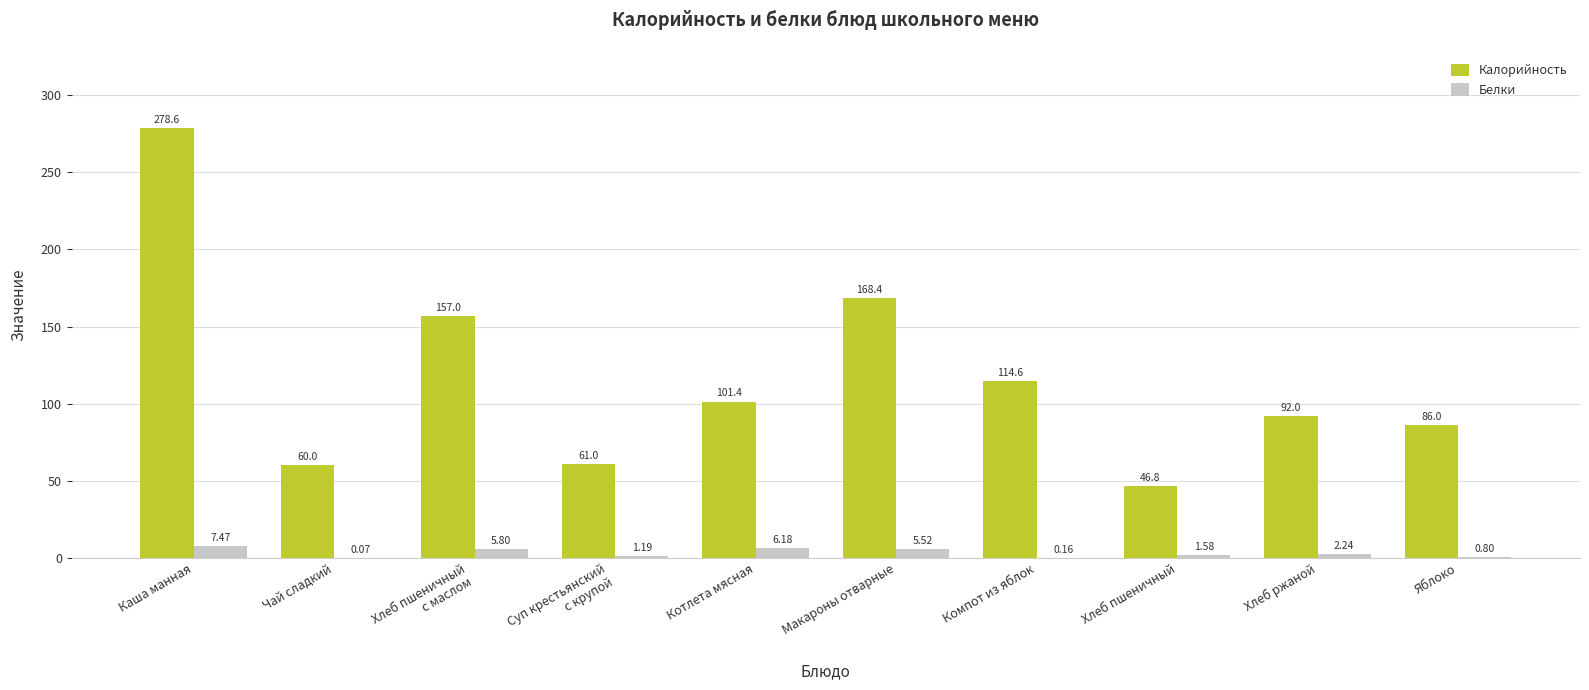

What are all the series names shown in the legend?

Калорийность, Белки